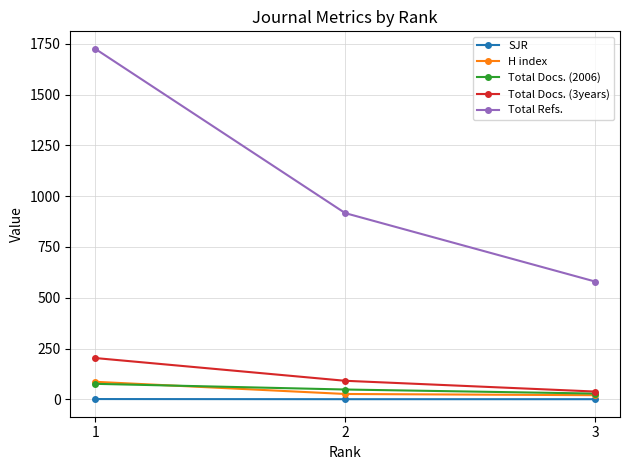

What is the value of the Total Docs. (3years) point at the 2nd from the left?

91.0